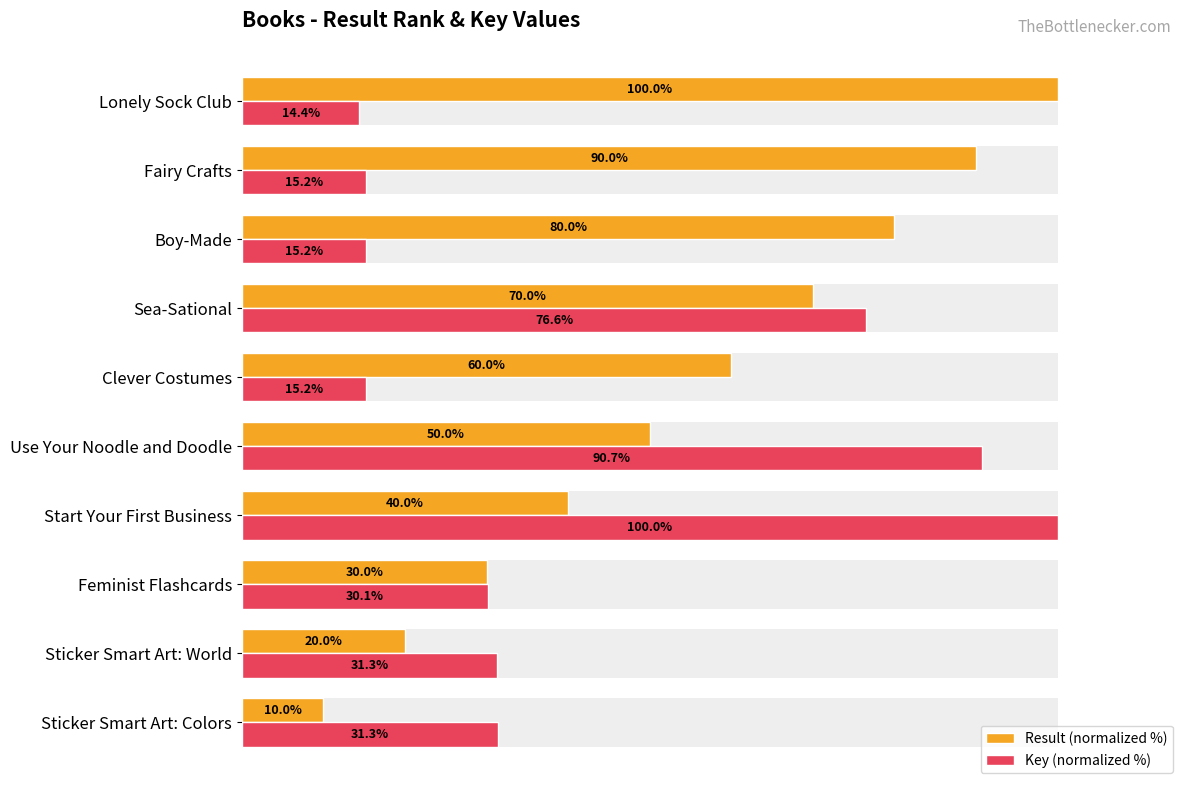

What is the greatest value displayed?

100.0